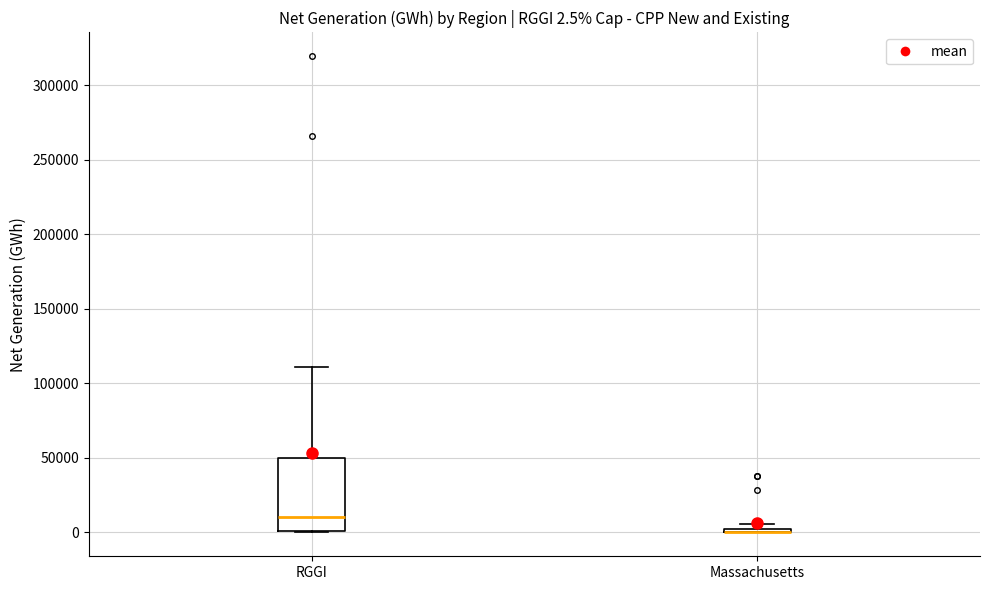

Which box is the tallest, from its lower edge to its upper edge?

RGGI